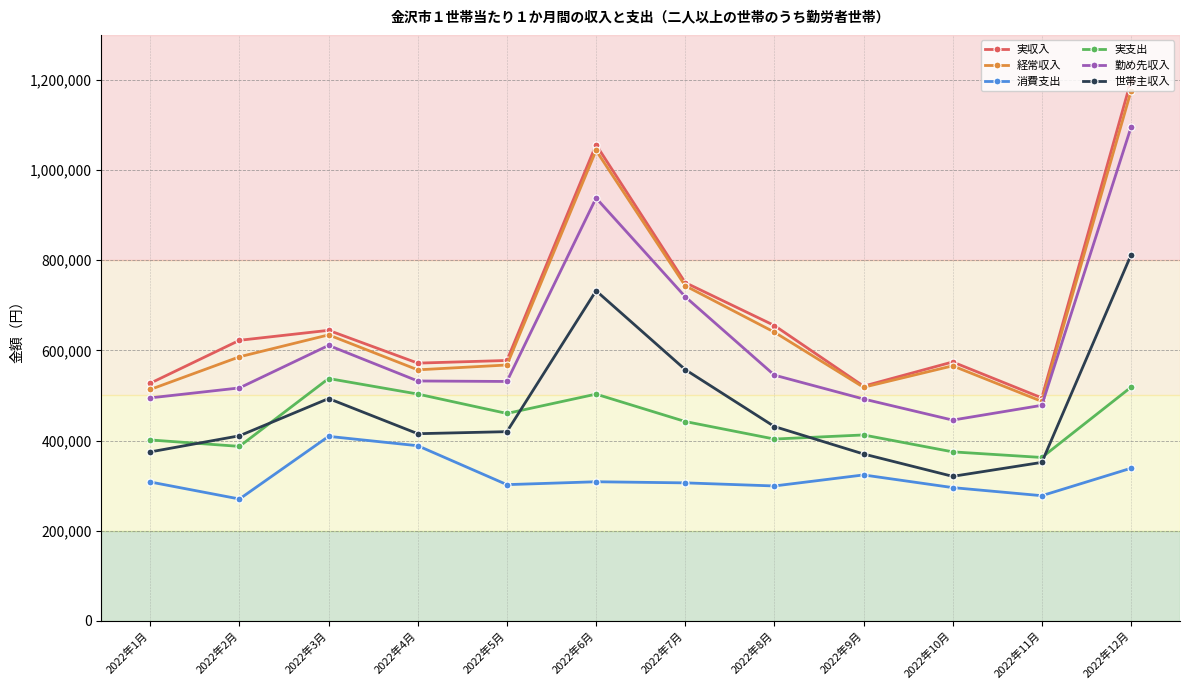

True or false: 世帯主収入 has more than 1 interior local peaks.

True